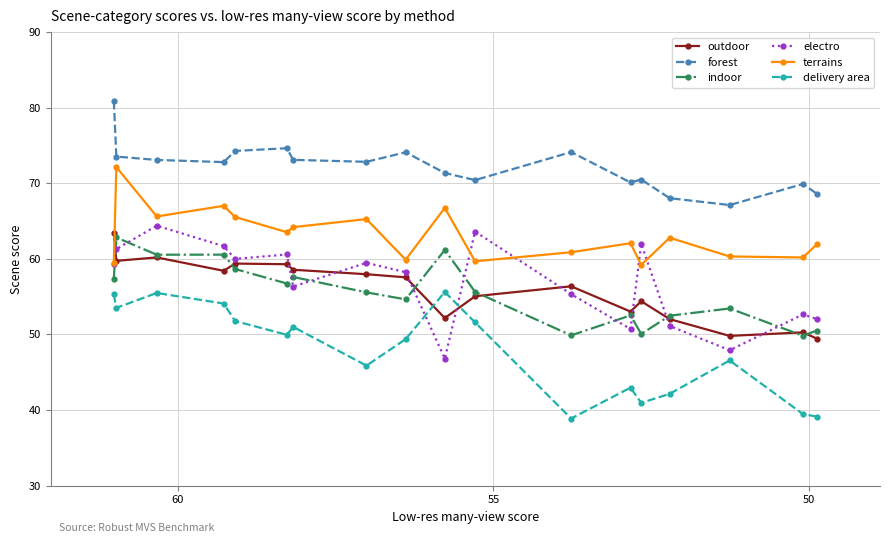

Rank the series by their maximum value, from highest to lowest.

forest, terrains, electro, outdoor, indoor, delivery area